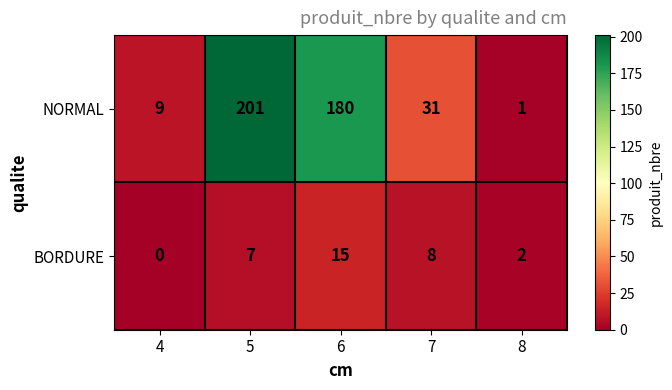

Which label corresponds to the largest value in the chart?

5